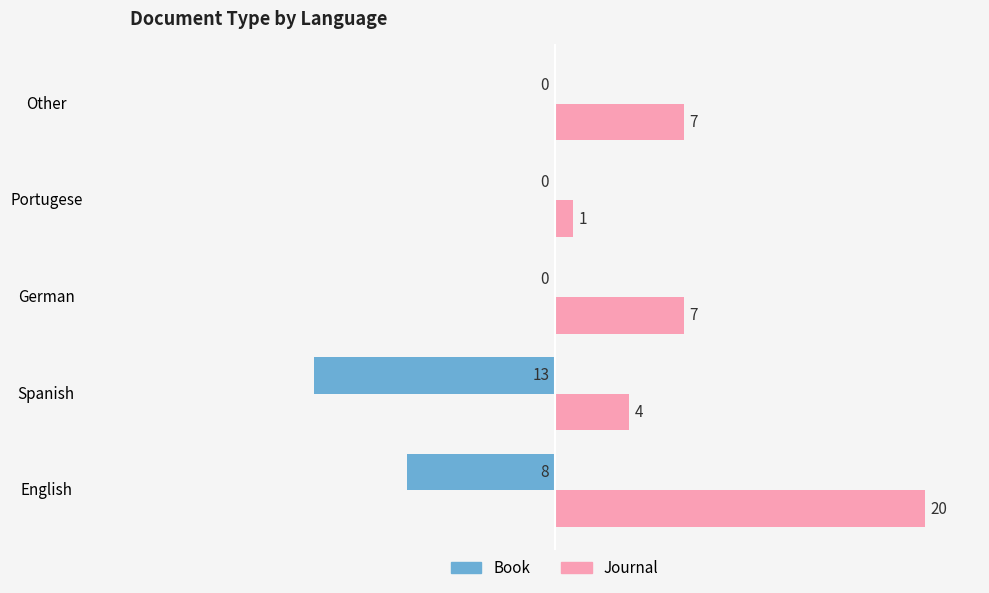

What is the sum of all Journal values?

39